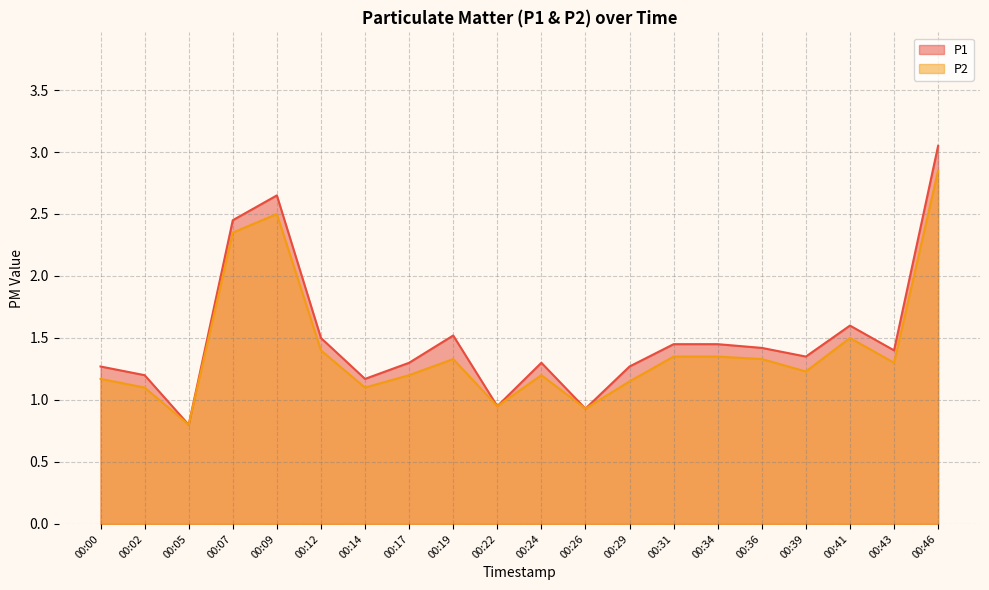

Reading right to left, list all the values displayed in this chart.

P1: 00:46=3.0	00:43=1.4	00:41=1.6	00:39=1.4	00:36=1.4	00:34=1.4	00:31=1.4	00:29=1.3	00:26=0.9	00:24=1.3	00:22=0.9	00:19=1.5	00:17=1.3	00:14=1.2	00:12=1.5	00:09=2.6	00:07=2.5	00:05=0.8	00:02=1.2	00:00=1.3
P2: 00:46=2.9	00:43=1.3	00:41=1.5	00:39=1.2	00:36=1.3	00:34=1.4	00:31=1.4	00:29=1.1	00:26=0.9	00:24=1.2	00:22=0.9	00:19=1.3	00:17=1.2	00:14=1.1	00:12=1.4	00:09=2.5	00:07=2.4	00:05=0.8	00:02=1.1	00:00=1.2